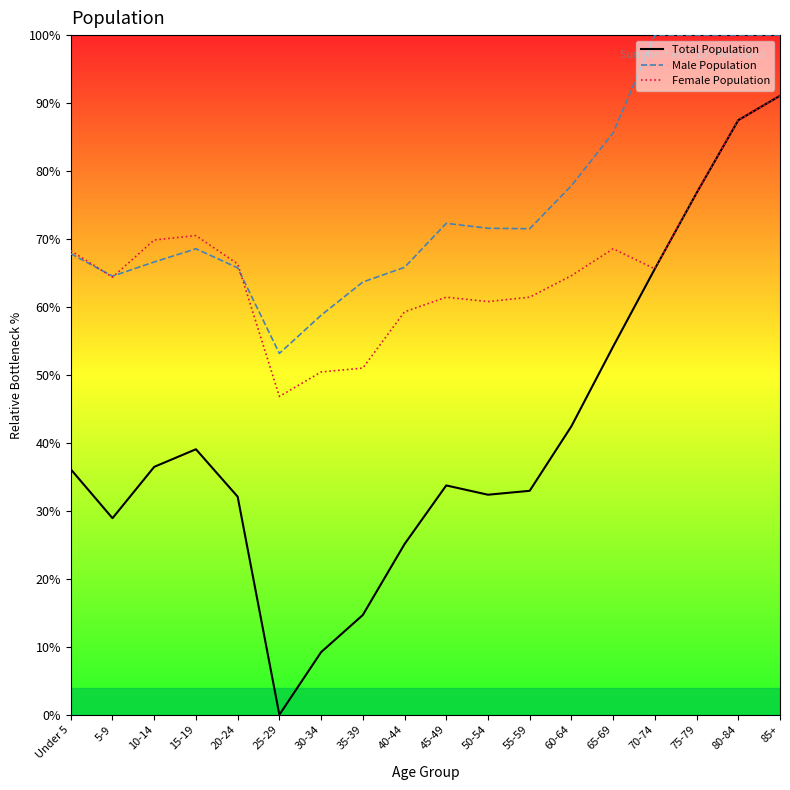

Which category has the lowest value in the Female Population series?

25-29